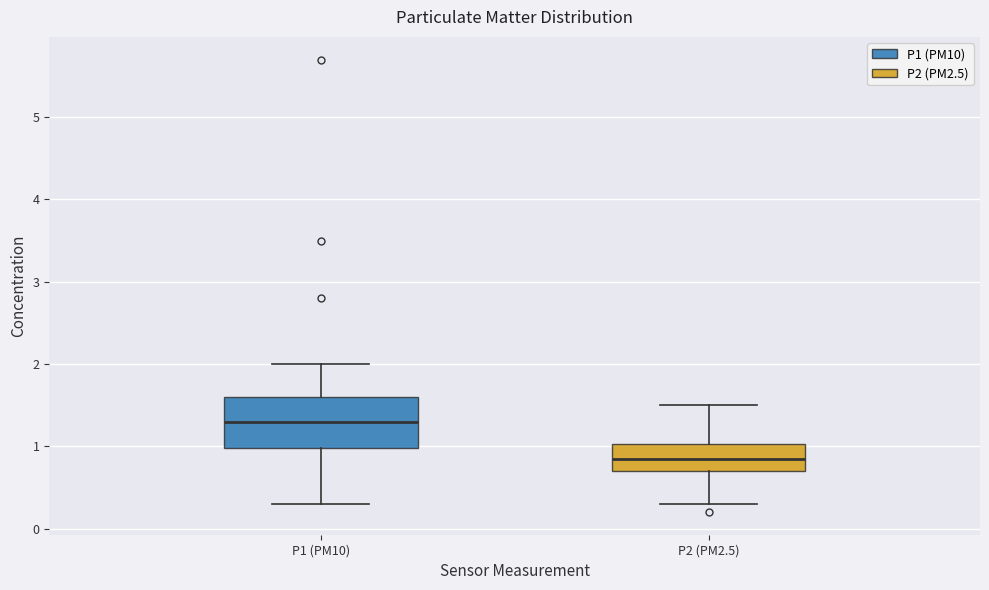

Comparing the boxes themselves (not the whiskers), which one is the tallest?

P1 (PM10)